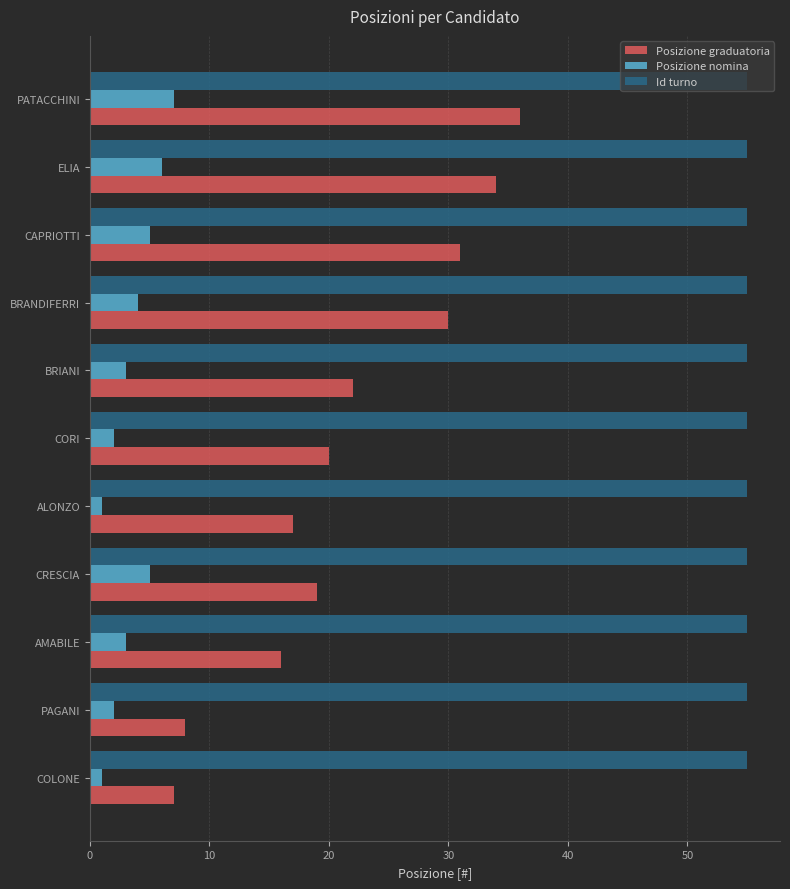

What is the sum of all Id turno values?

605